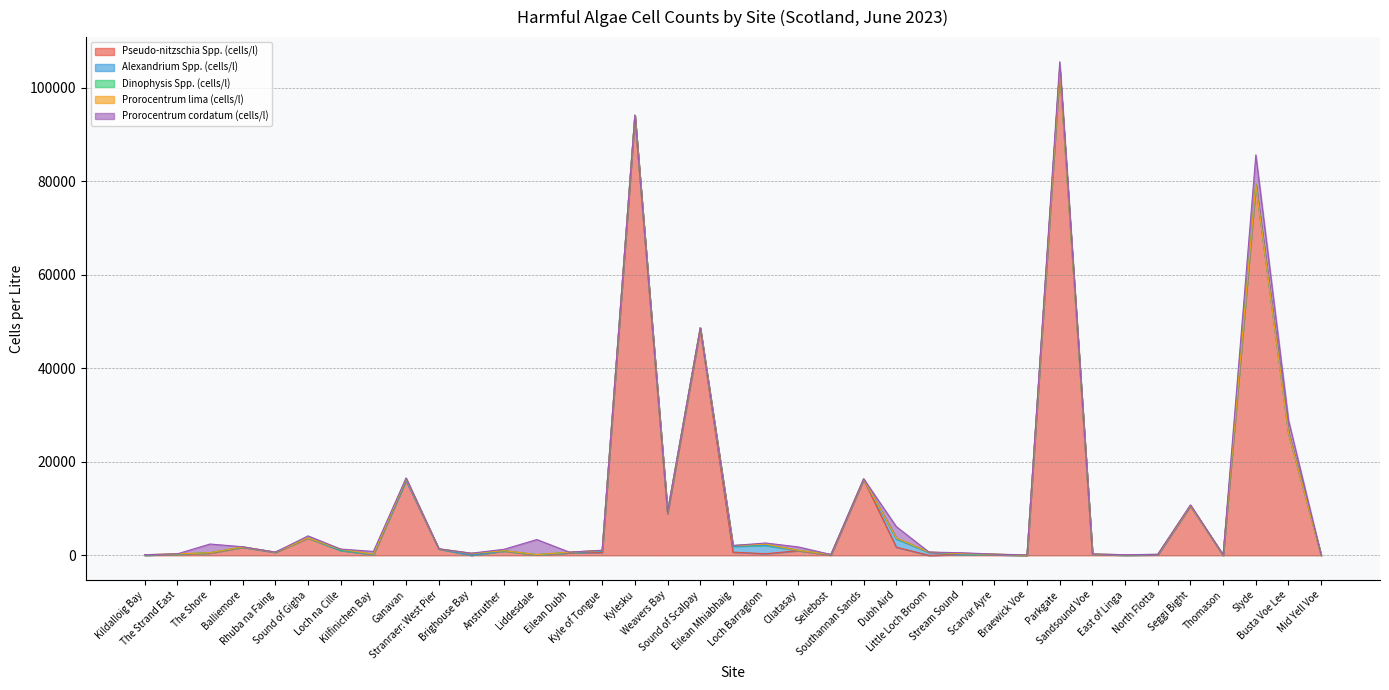

Reading left to right, list all the values displayed in this chart.

Pseudo-nitzschia Spp. (cells/l): 40	260	480	1740	660	3700	1060	180	16000	1380	40	940	120	540	600	94017	8920	48433	680	340	1000	60	16220	1740	0	200	140	0	104021	200	60	120	10540	20	79329	26160	0
Alexandrium Spp. (cells/l): 0	0	80	0	0	20	0	0	20	0	0	0	0	40	260	0	240	120	1240	1780	40	80	60	1780	620	0	0	20	0	20	0	0	100	0	0	20	0
Dinophysis Spp. (cells/l): 80	0	0	60	20	0	120	80	360	0	380	60	40	100	180	100	160	100	180	260	40	40	20	180	80	160	120	0	60	60	60	80	20	0	40	20	0
Prorocentrum lima (cells/l): 20	60	0	0	0	0	140	0	0	20	0	0	0	0	0	0	0	0	0	20	0	0	40	20	0	0	0	0	0	0	0	0	20	60	0	0	0
Prorocentrum cordatum (cells/l): 0	0	1860	40	0	440	20	580	180	0	40	300	3220	0	60	40	0	0	0	240	720	0	40	2420	0	200	0	80	1460	20	20	20	120	20	6260	2680	0